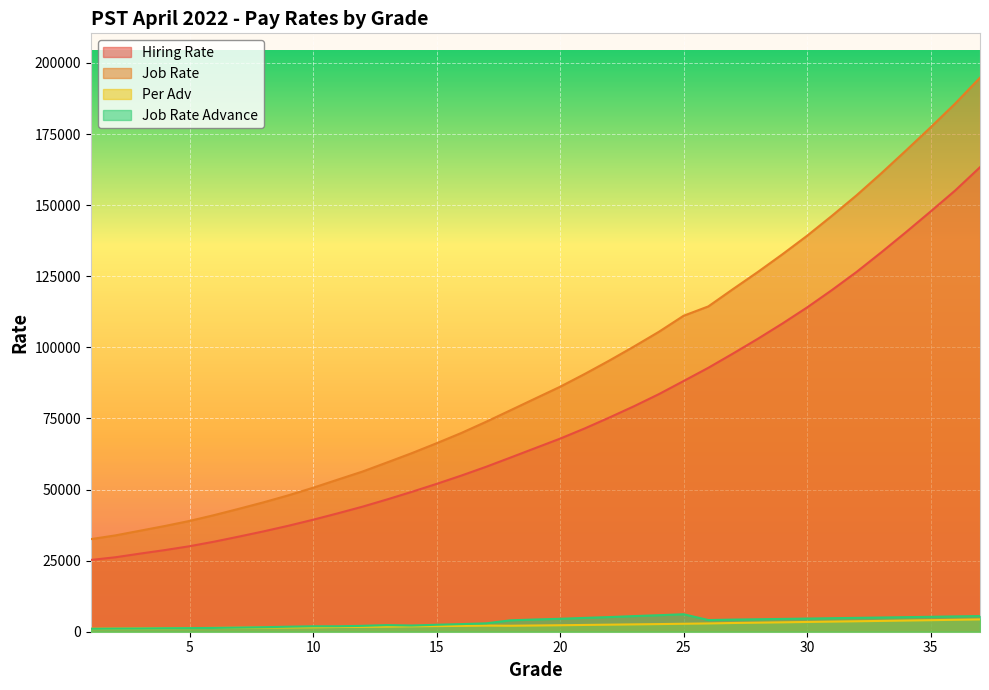

List the series in order of their peak value, highest first.

Job Rate, Hiring Rate, Job Rate Advance, Per Adv